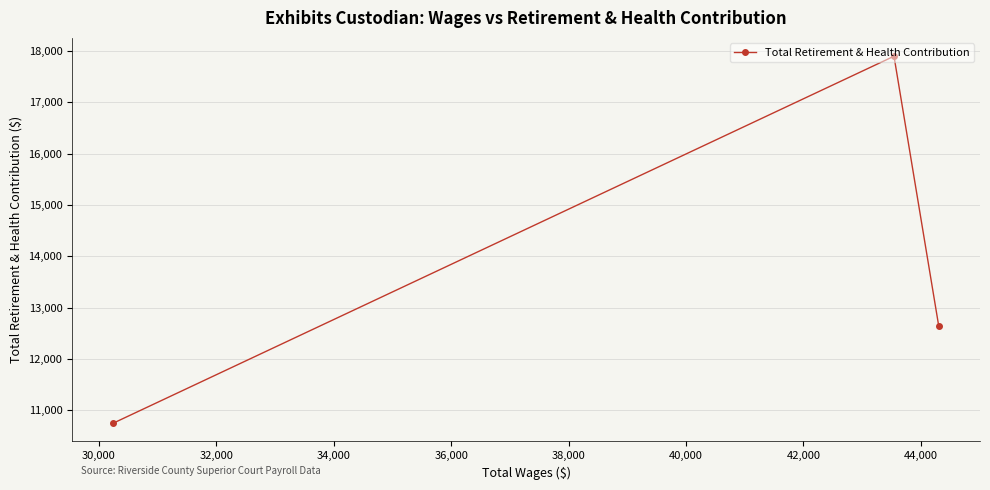

What is the smallest value displayed?

10754